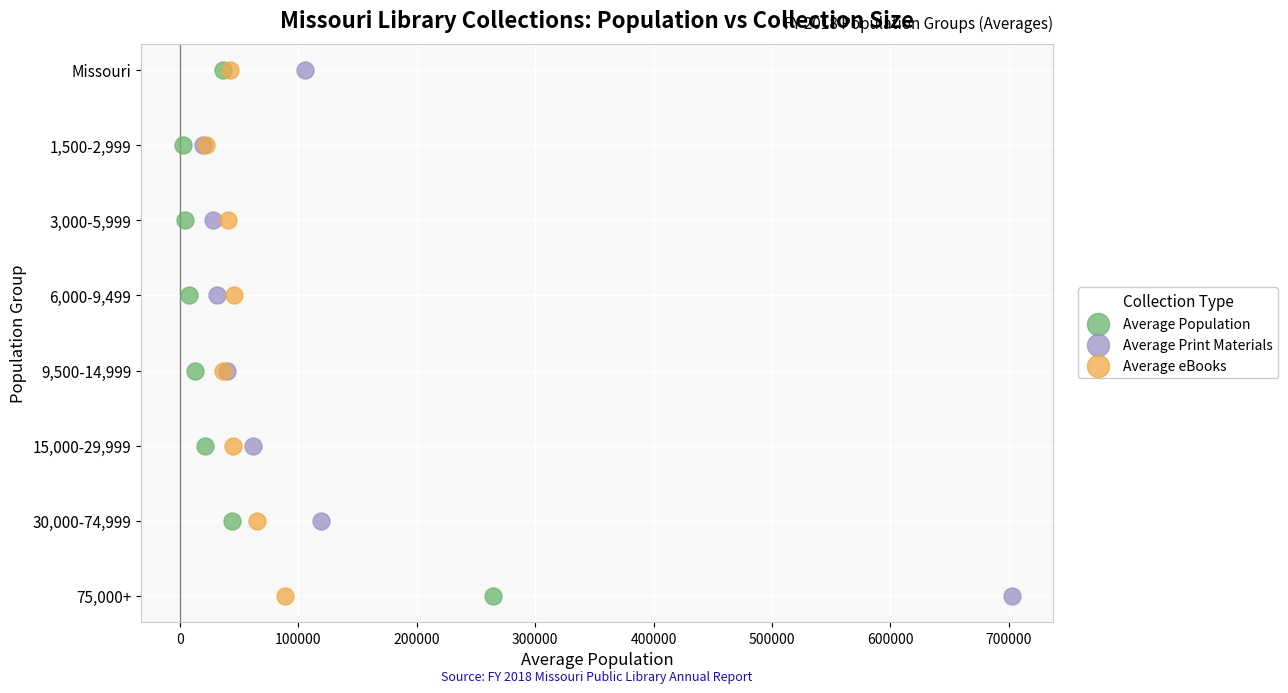

What are all the series names shown in the legend?

Average Population, Average Print Materials, Average eBooks